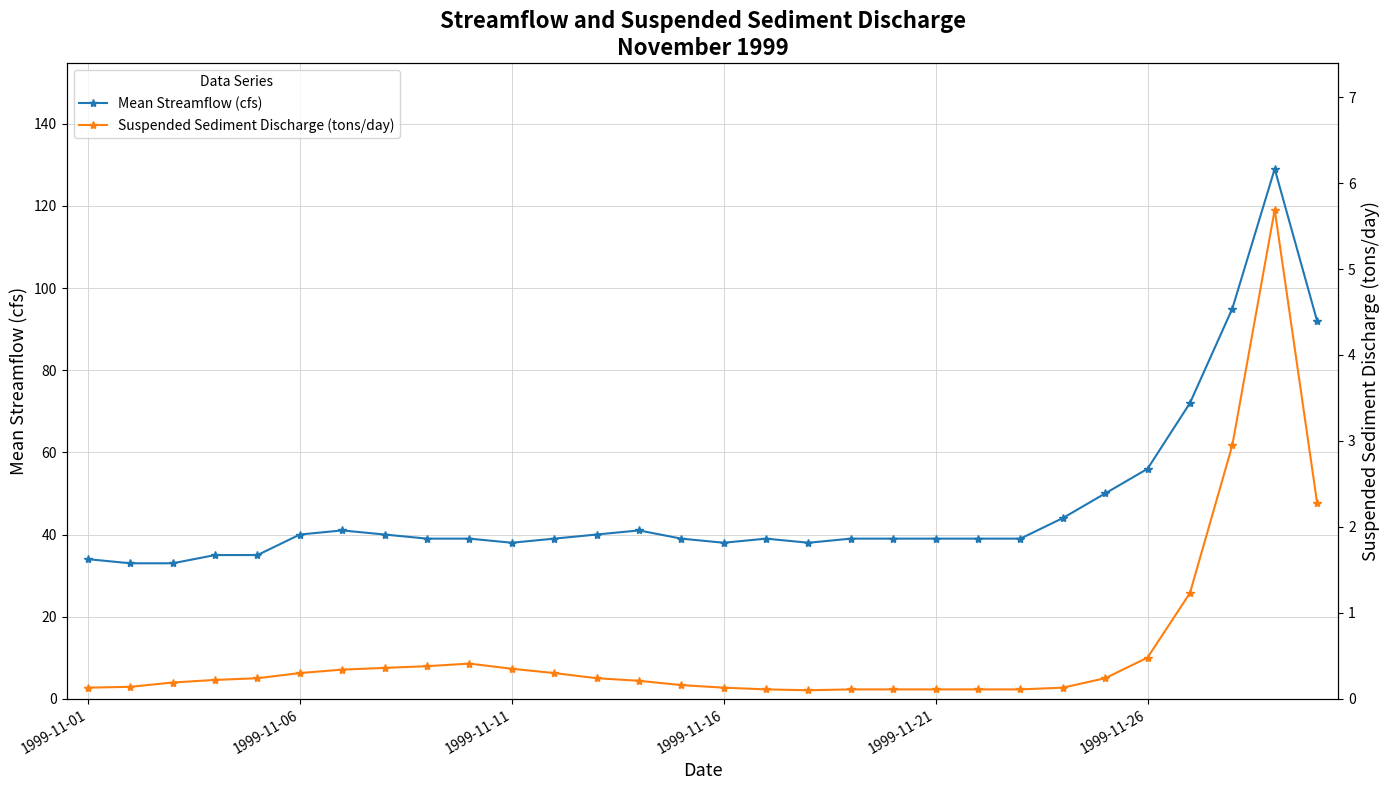

What is the sum of all Suspended Sediment Discharge (tons/day) values?

17.9